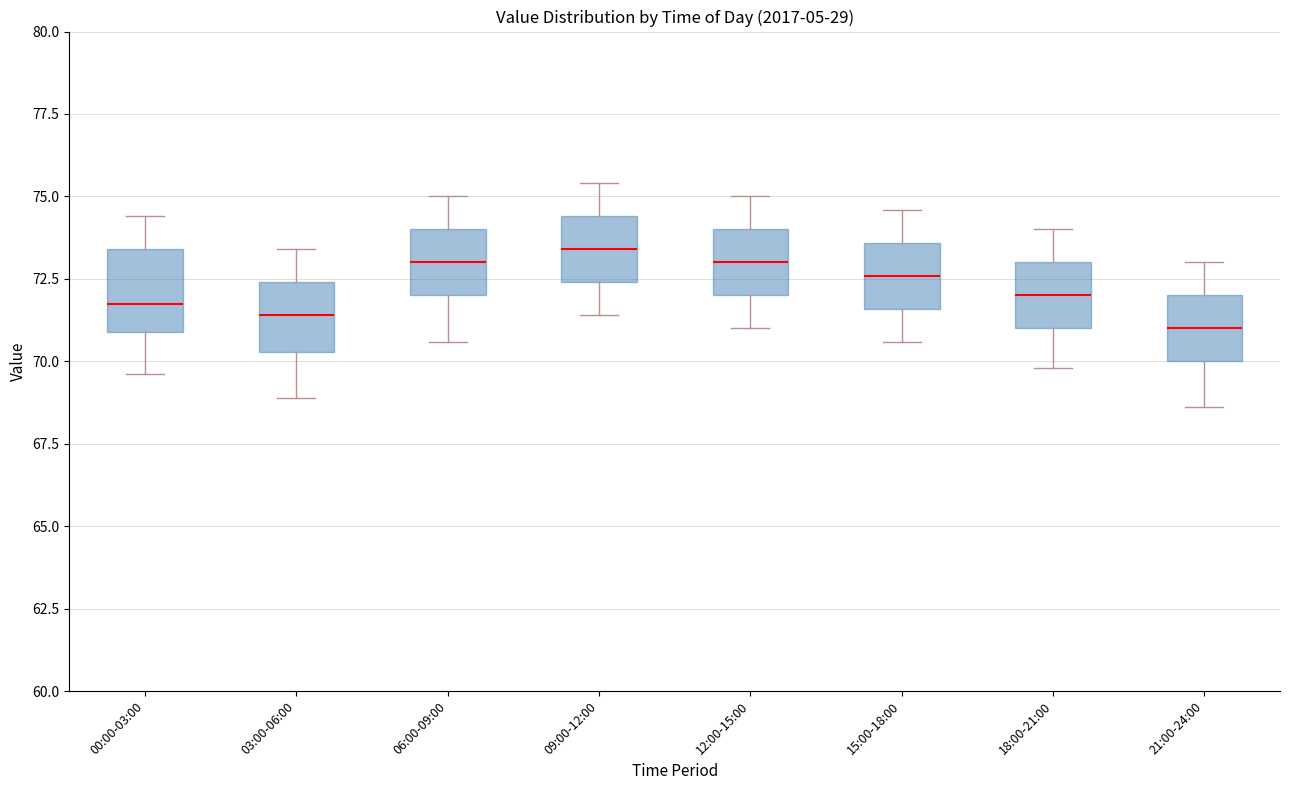

Reading left to right, read every box against the y-axis: the position of its median line, the range the box covers, and the ends of its whiskers. The values are not printed on the chart, so give them approximately, as read against the axis.

00:00-03:00: median 72.0, box 71.0 to 73.5, whiskers 69.5 to 74.5
03:00-06:00: median 71.5, box 70.5 to 72.5, whiskers 69.0 to 73.5
06:00-09:00: median 73.0, box 72.0 to 74.0, whiskers 70.5 to 75.0
09:00-12:00: median 73.5, box 72.5 to 74.5, whiskers 71.5 to 75.5
12:00-15:00: median 73.0, box 72.0 to 74.0, whiskers 71.0 to 75.0
15:00-18:00: median 72.5, box 71.5 to 73.5, whiskers 70.5 to 74.5
18:00-21:00: median 72.0, box 71.0 to 73.0, whiskers 70.0 to 74.0
21:00-24:00: median 71.0, box 70.0 to 72.0, whiskers 68.5 to 73.0